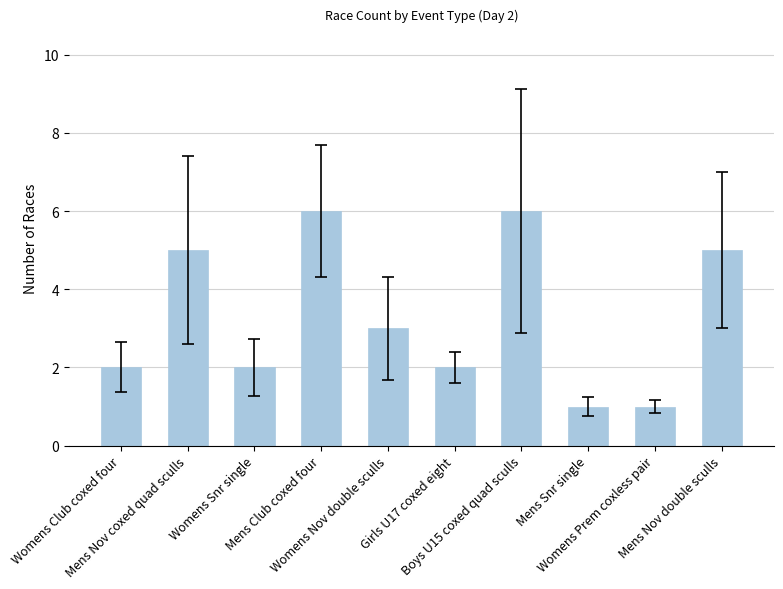

How many series are shown in this chart?

1